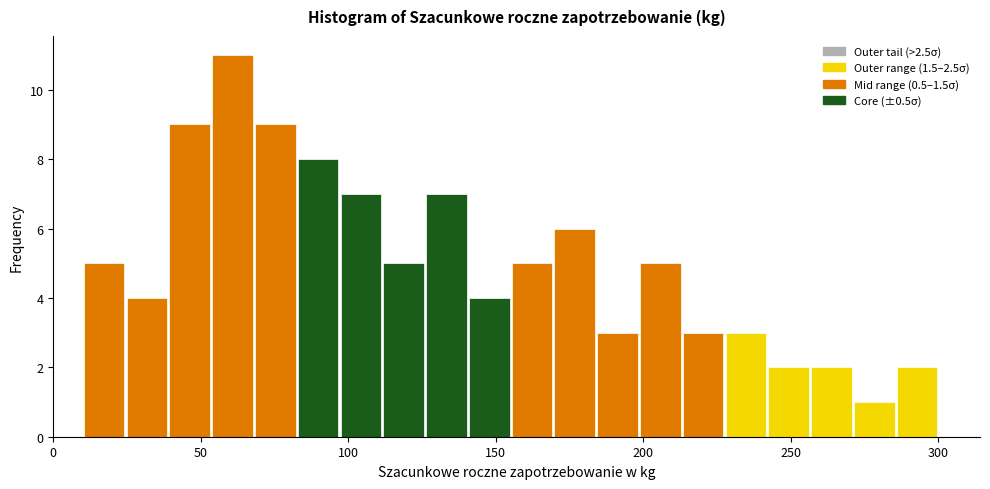

Read against the x-axis, roughly where is the centre of the tallest bar?

60